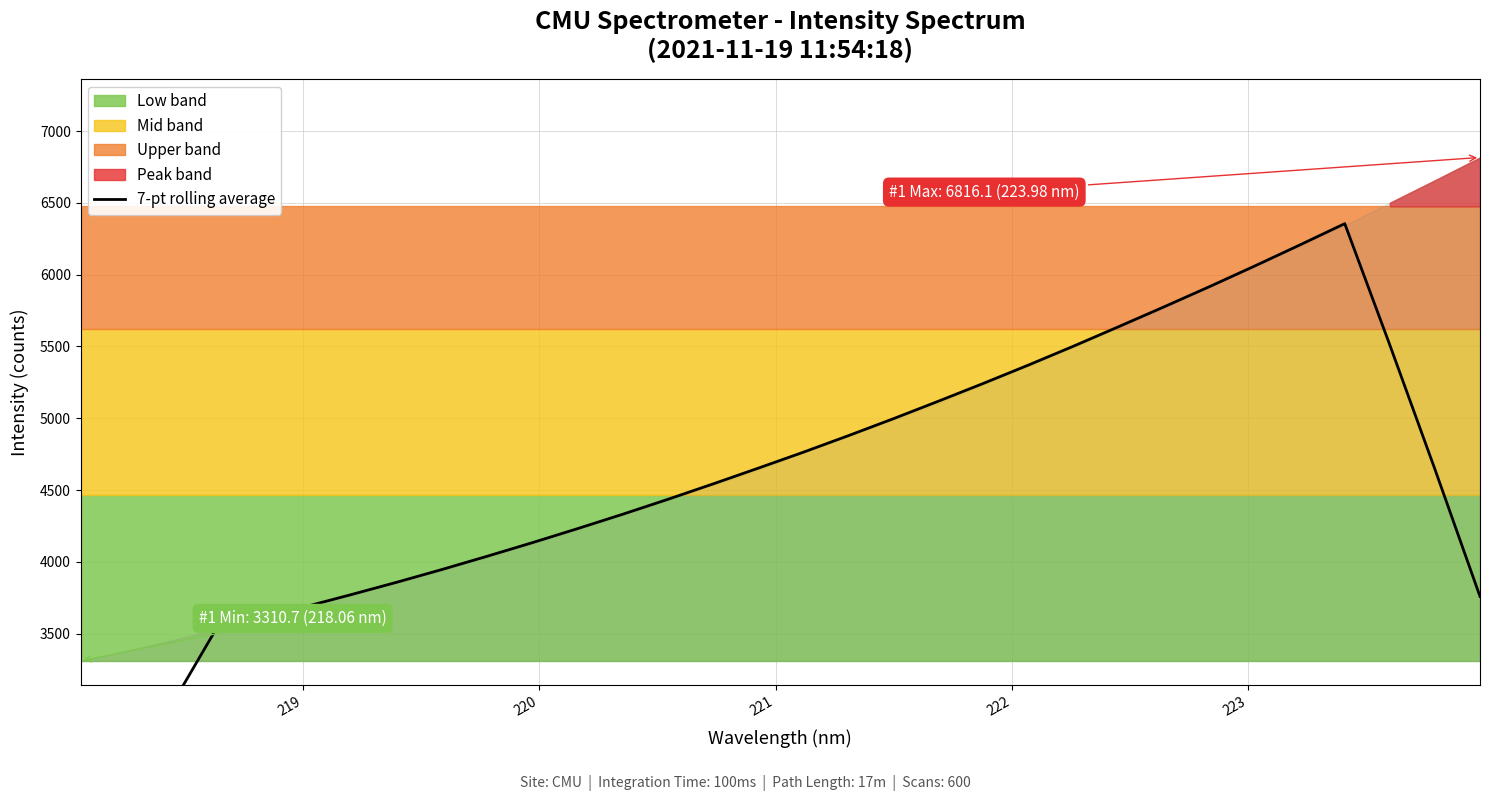

What is the value of the 23rd point from the left?

5504.0